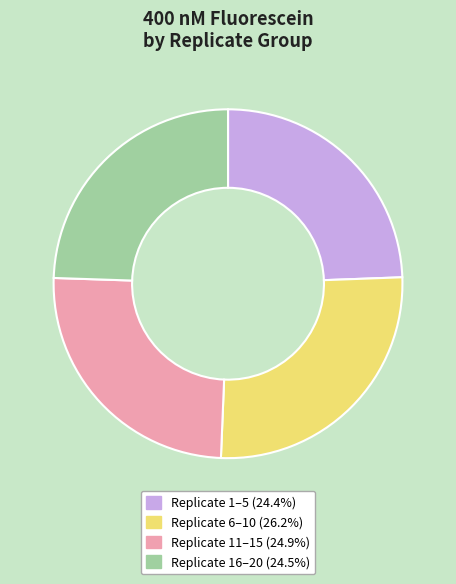

Does any single category account for the majority?

No